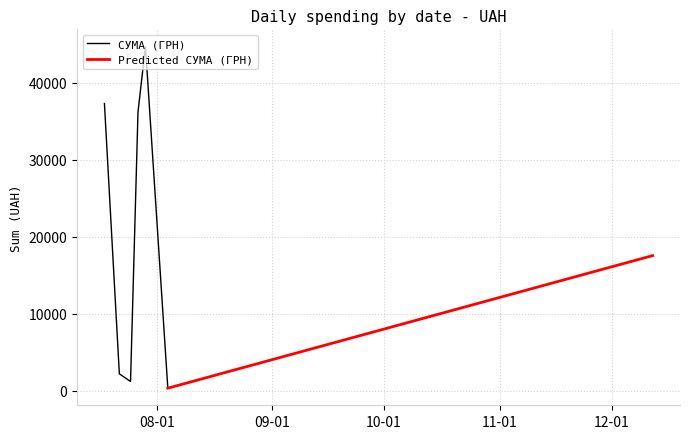

What is the change in value from 14 to 23?

+817.0